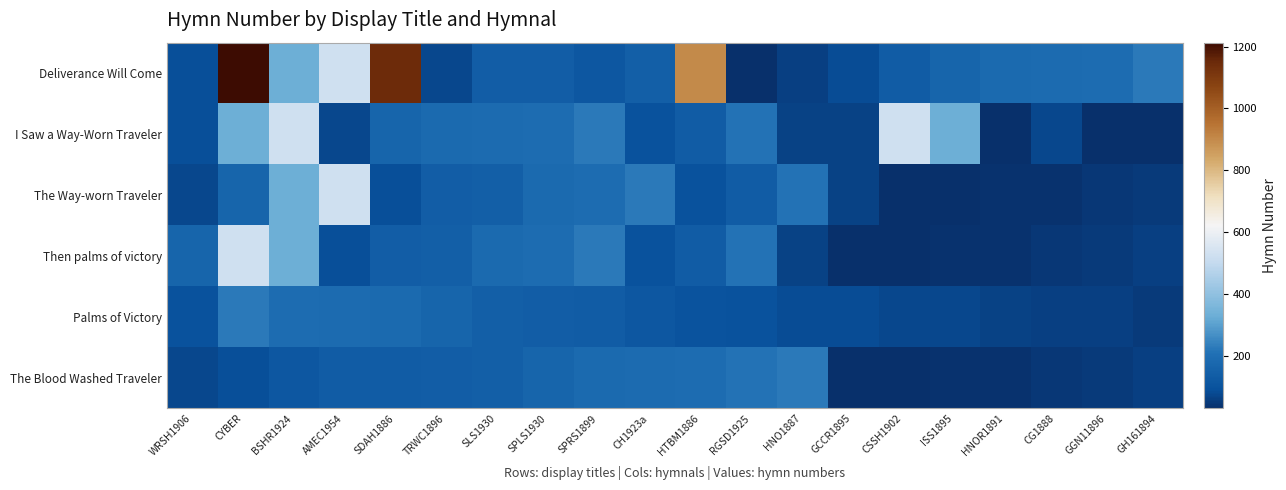

Which series has the largest total across all categories?

Deliverance Will Come